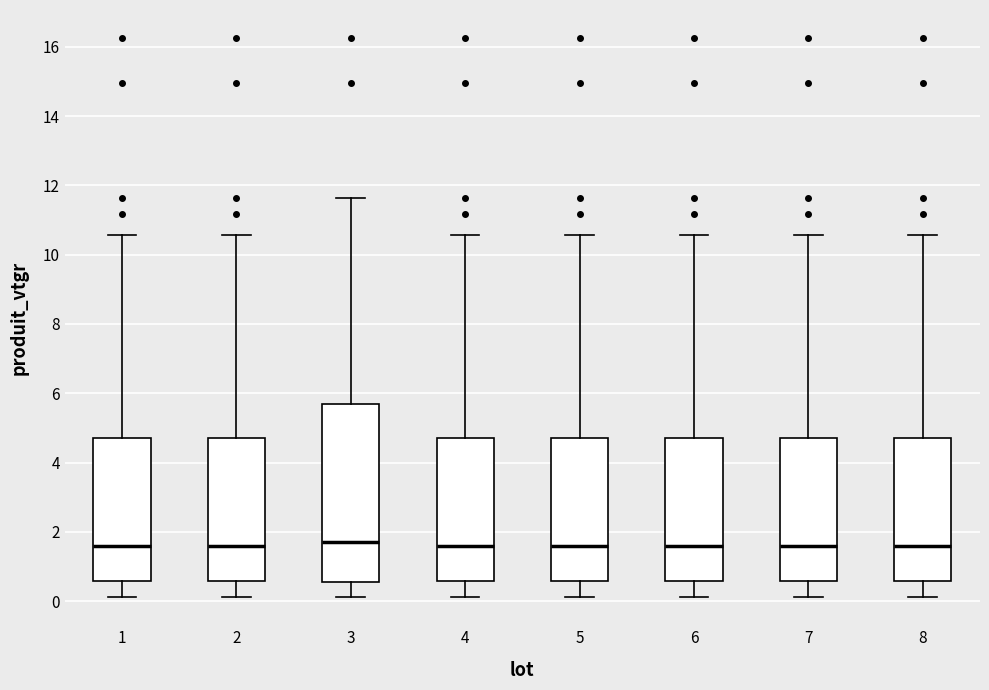

Where does the median line of the box at x = 1 sit on the y-axis? The values are not printed on the chart, so give them approximately, as read against the axis.

1.6